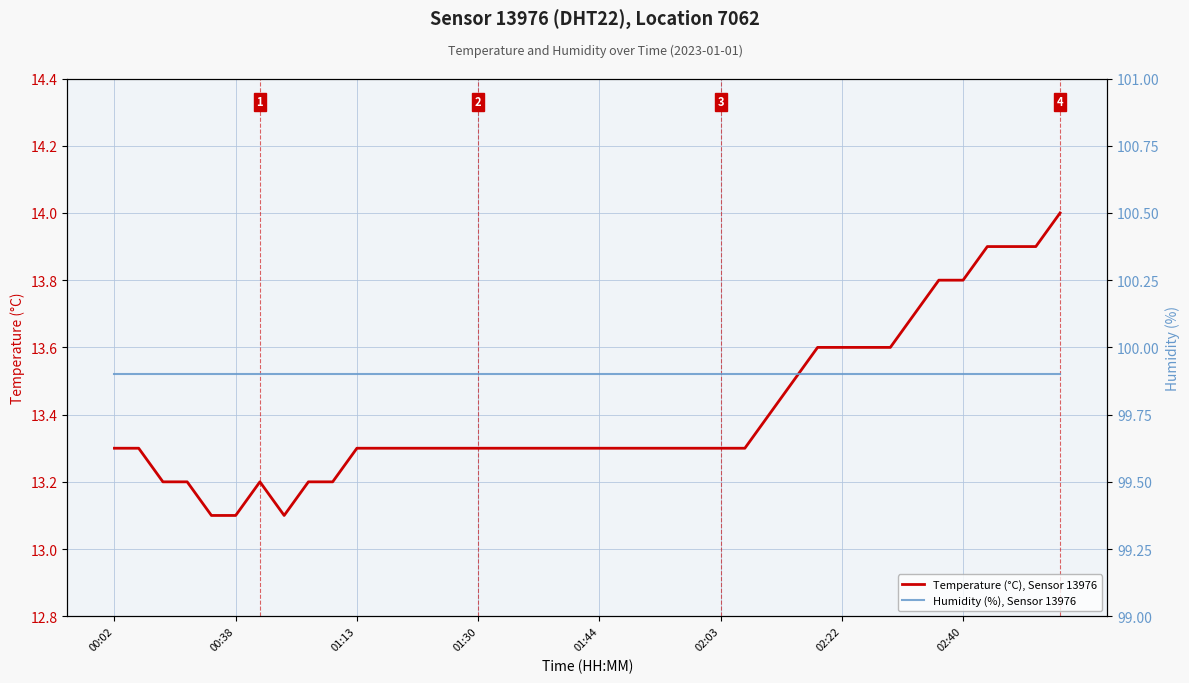

Which series has the largest total across all categories?

Humidity (%), Sensor 13976